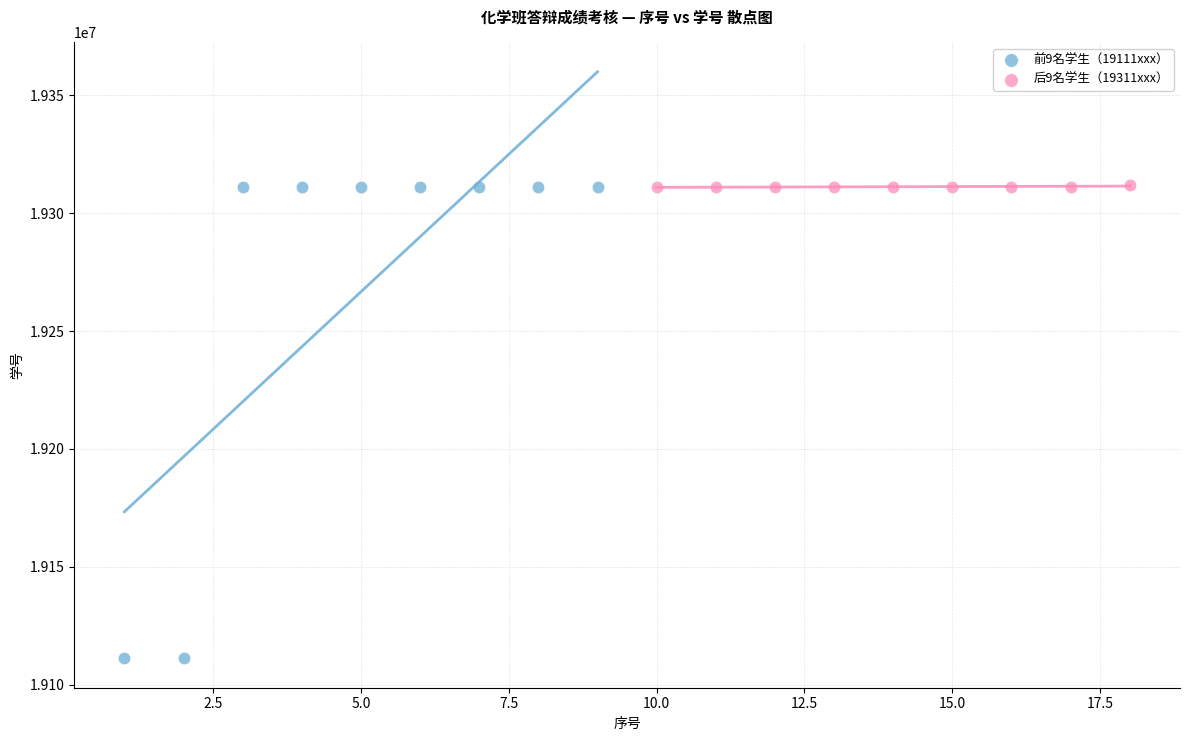

Which series has the largest Y range (max minus min)?

前9名学生（19111xxx）